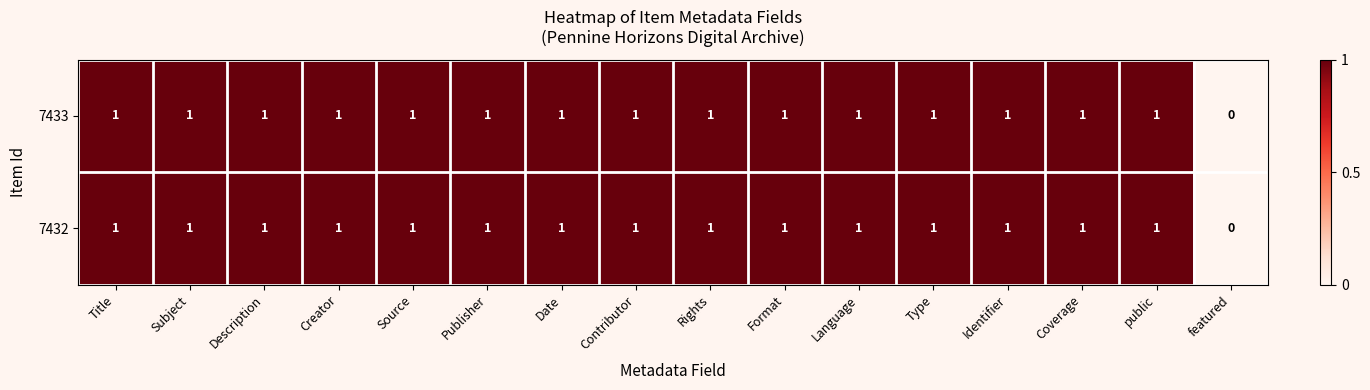

What is the sum of all 7432 values?

15